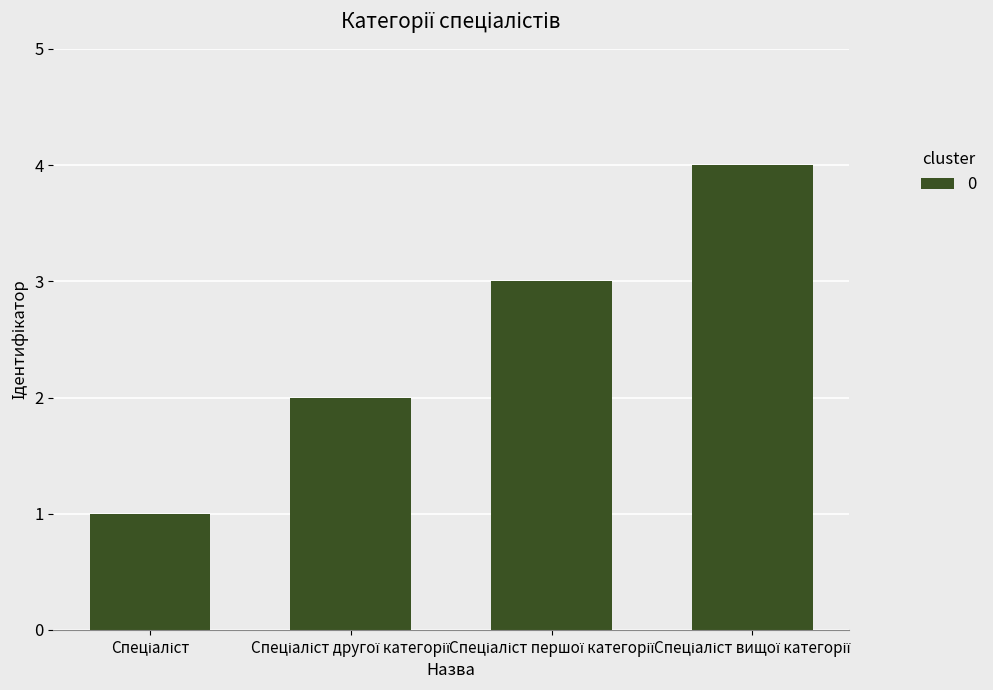

What is the maximum value shown in the chart?

4